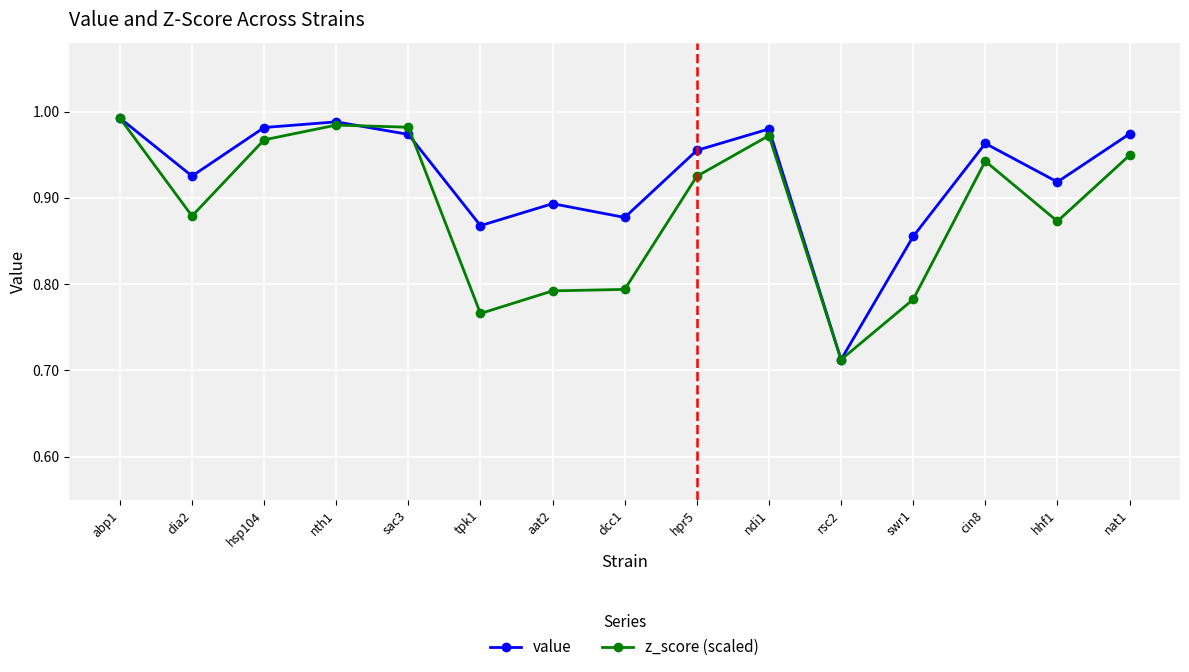

True or false: value has a value of 1.4 at sac3.

False